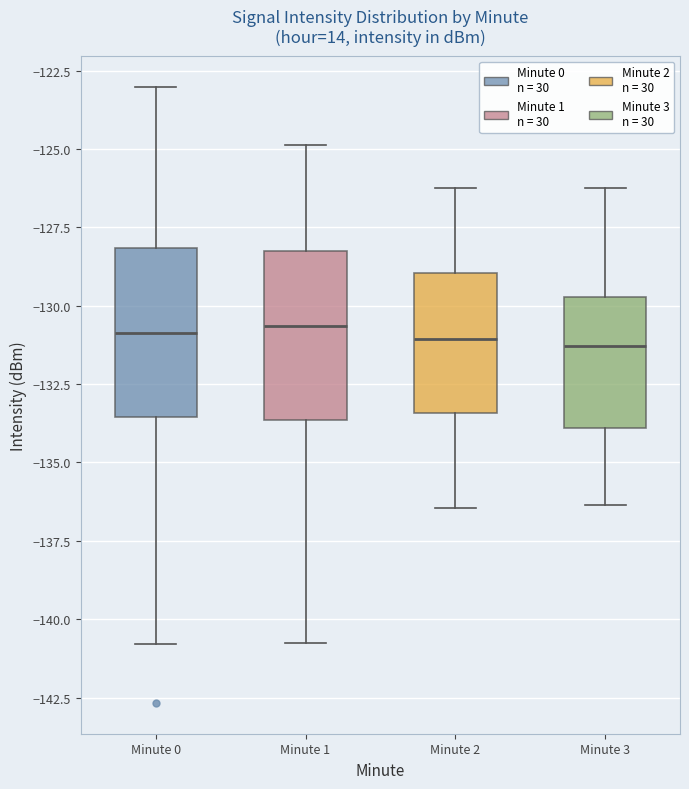

Reading left to right, read every box against the y-axis: the position of its median line, the range the box covers, and the ends of its whiskers. The values are not printed on the chart, so give them approximately, as read against the axis.

Minute 0: median -131.0, box -133.5 to -128.0, whiskers -141.0 to -123.0
Minute 1: median -130.5, box -133.5 to -128.5, whiskers -140.5 to -125.0
Minute 2: median -131.0, box -133.5 to -129.0, whiskers -136.5 to -126.0
Minute 3: median -131.5, box -134.0 to -129.5, whiskers -136.5 to -126.0